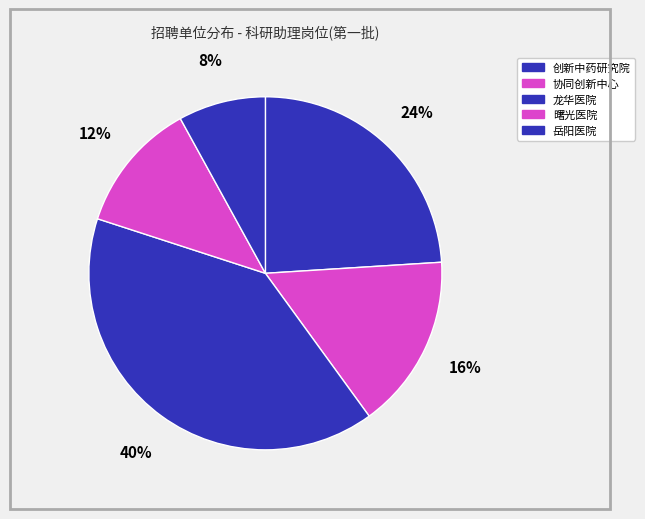

What is the smallest slice in the pie chart?

岳阳医院